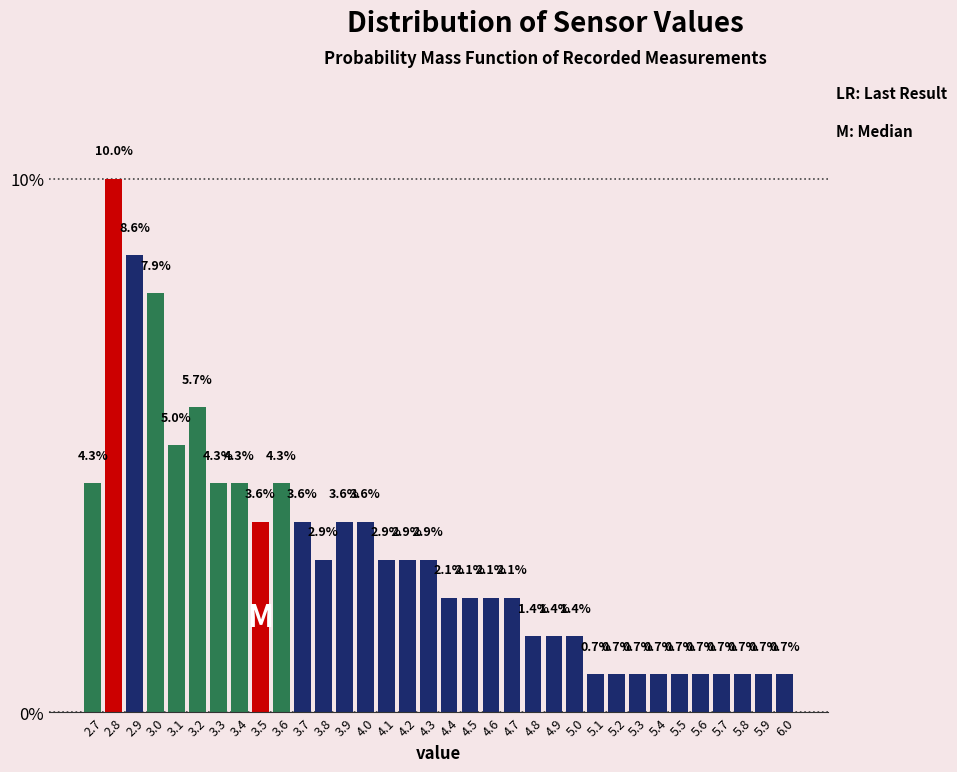

Reading right to left, what are all the values shown in this chart?

0.7	0.7	0.7	0.7	0.7	0.7	0.7	0.7	0.7	0.7	1.4	1.4	1.4	2.1	2.1	2.1	2.1	2.9	2.9	2.9	3.6	3.6	2.9	3.6	4.3	3.6	4.3	4.3	5.7	5.0	7.9	8.6	10.0	4.3